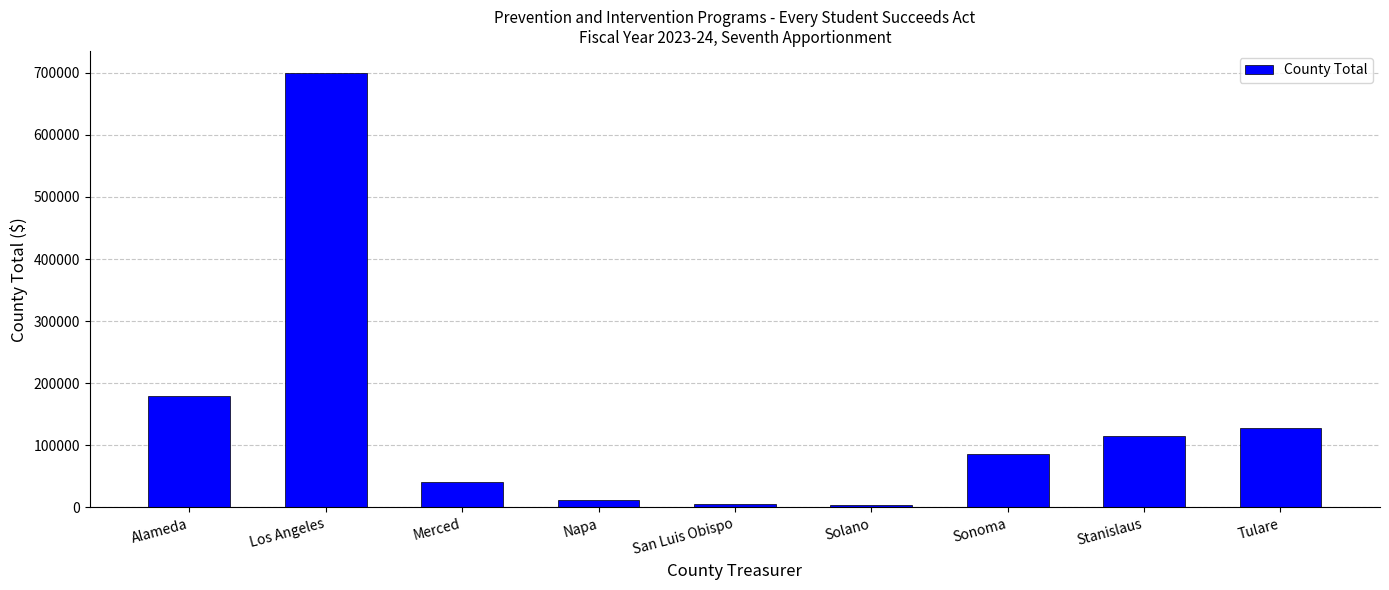

What is the difference between the second highest and second lowest values?

173442